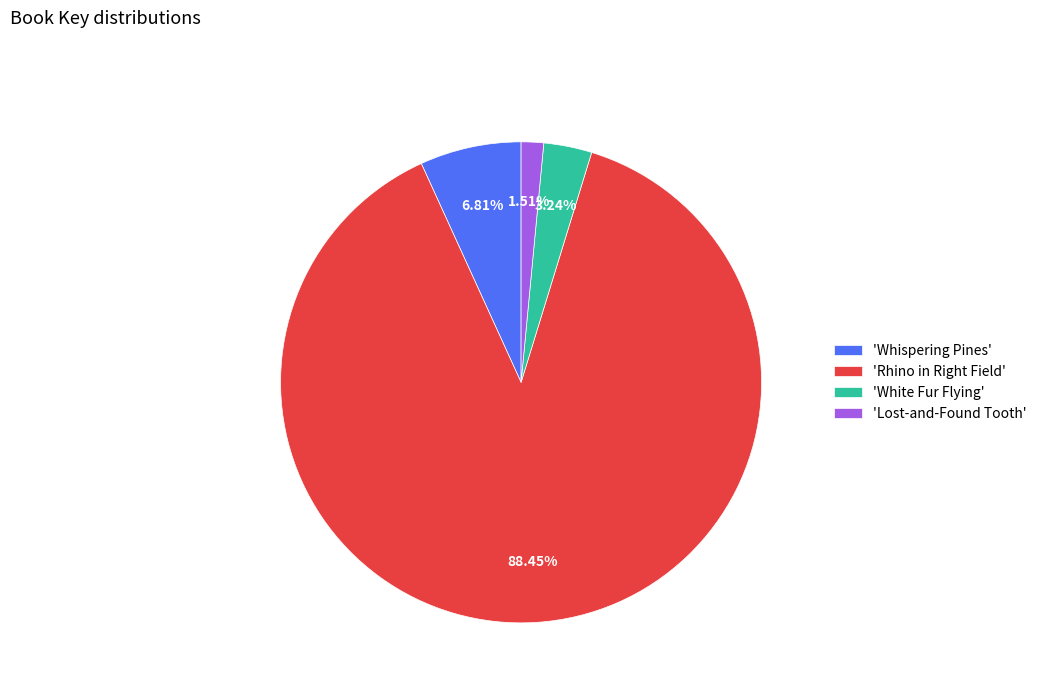

Count the number of slices in the pie.

4